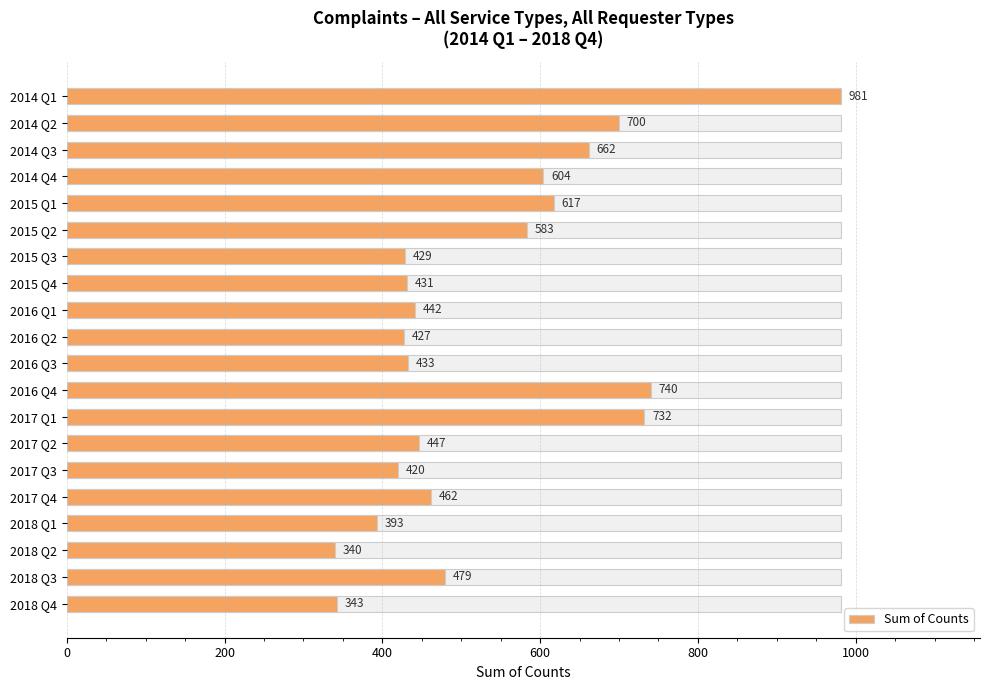

What is the sum of all values?

10665